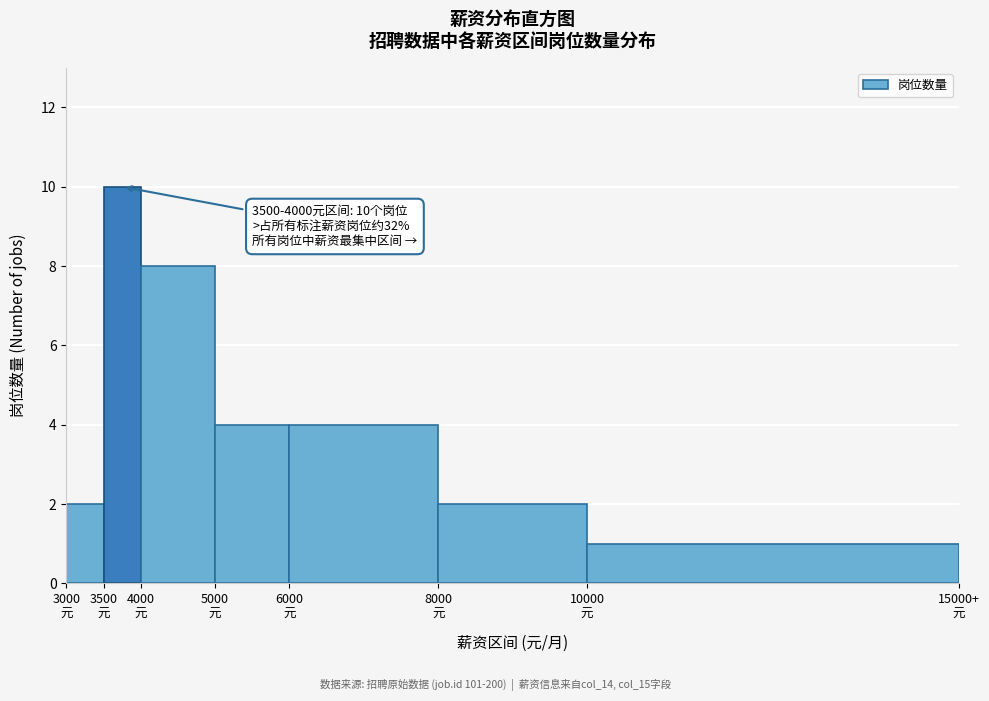

Reading right to left, transcribe all the data shown in this chart.

1	2	4	4	8	10	2